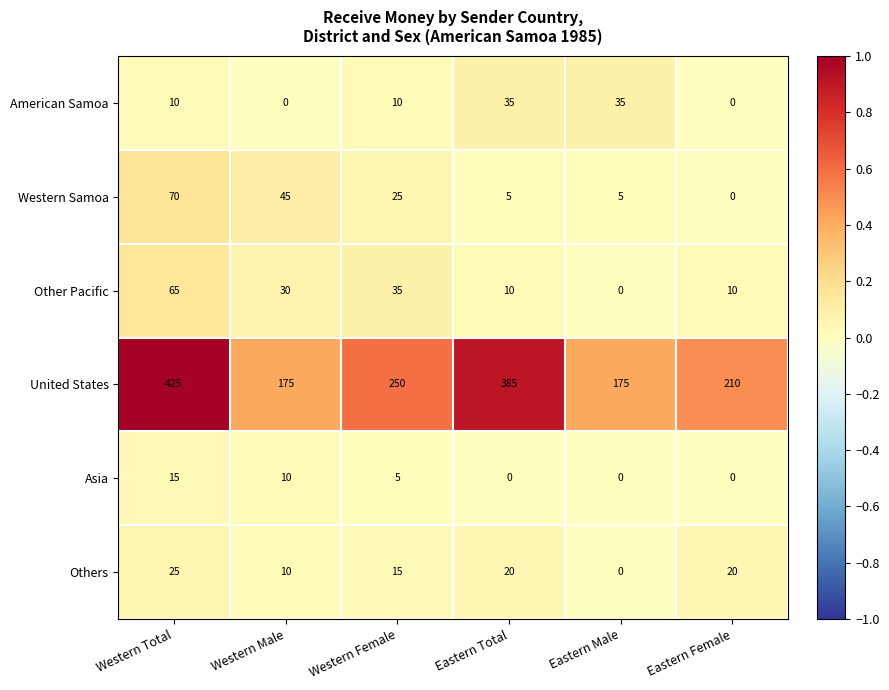

How many values in the American Samoa series are below 10?

2